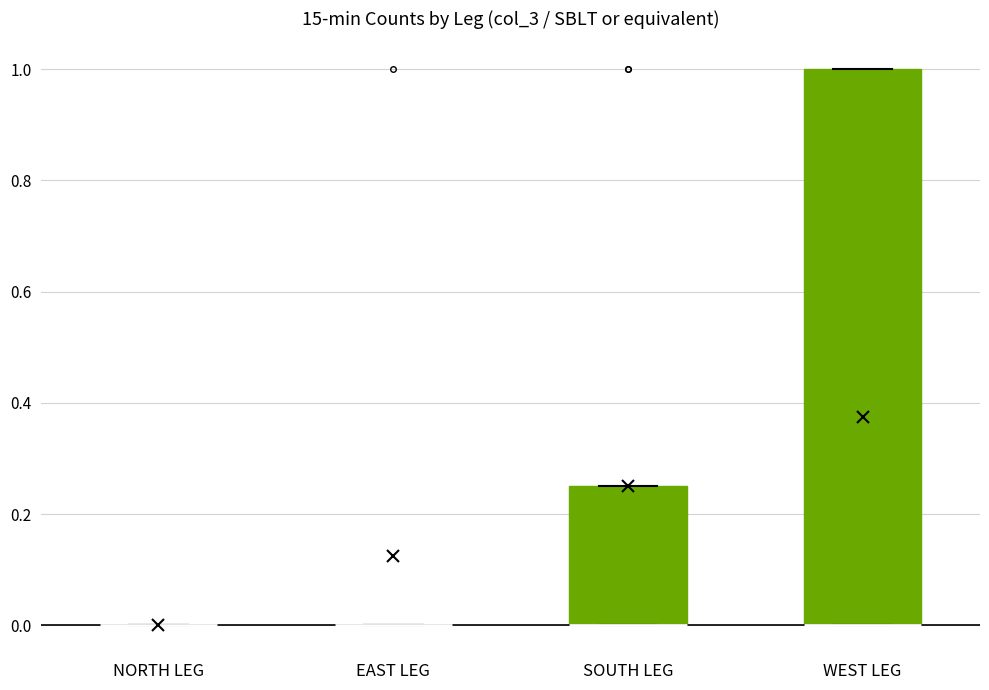

Reading left to right, transcribe this box plot: for each box, give where its median line is, the range the box spans, and where its two whiskers end, as read against the y-axis. The values are not printed on the chart, so give them approximately, as read against the axis.

NORTH LEG: box collapsed to a line at 0.00, whiskers 0.00 to 0.00
EAST LEG: box collapsed to a line at 0.00, whiskers 0.00 to 0.00
SOUTH LEG: median 0.00 (drawn on the box's lower edge), box 0.00 to 0.26, whiskers 0.00 to 0.26
WEST LEG: median 0.00 (drawn on the box's lower edge), box 0.00 to 1.00, whiskers 0.00 to 1.00